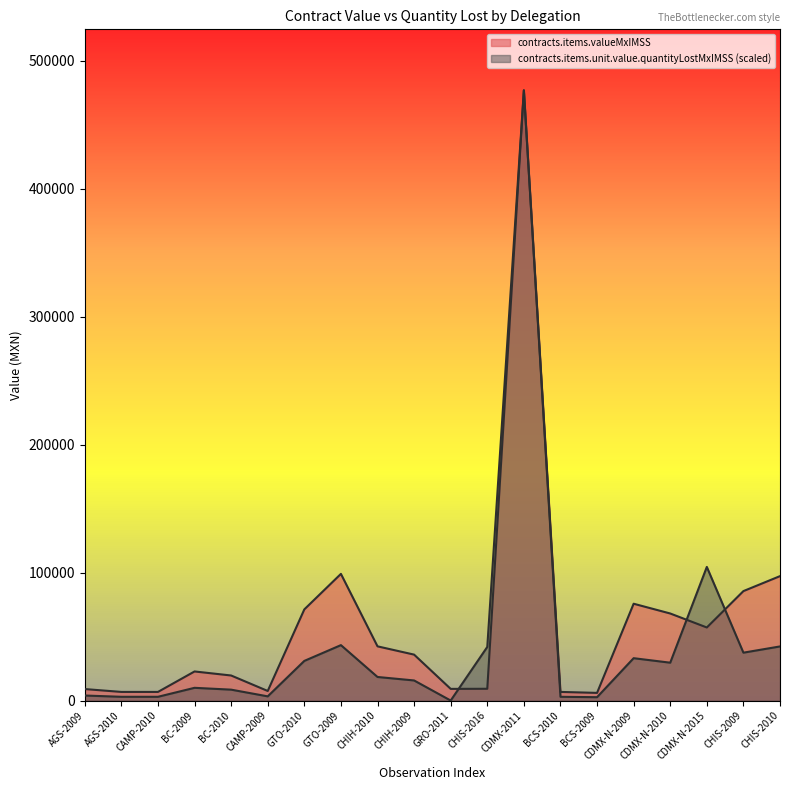

At CDMX-N-2015, list the series in order from smallest to largest.

contracts.items.valueMxIMSS, contracts.items.unit.value.quantityLostMxIMSS